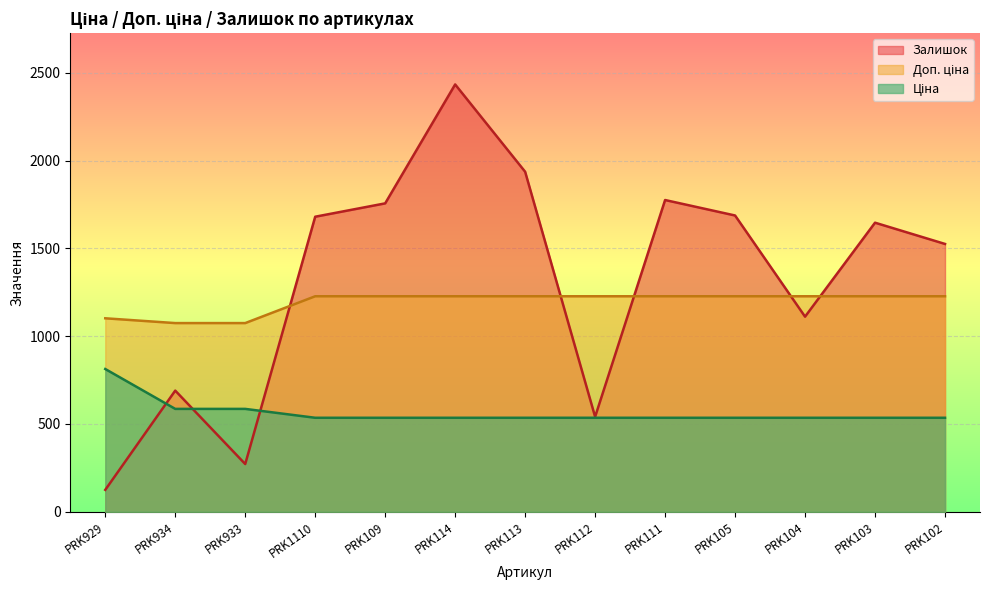

How many lines are shown in the chart?

3